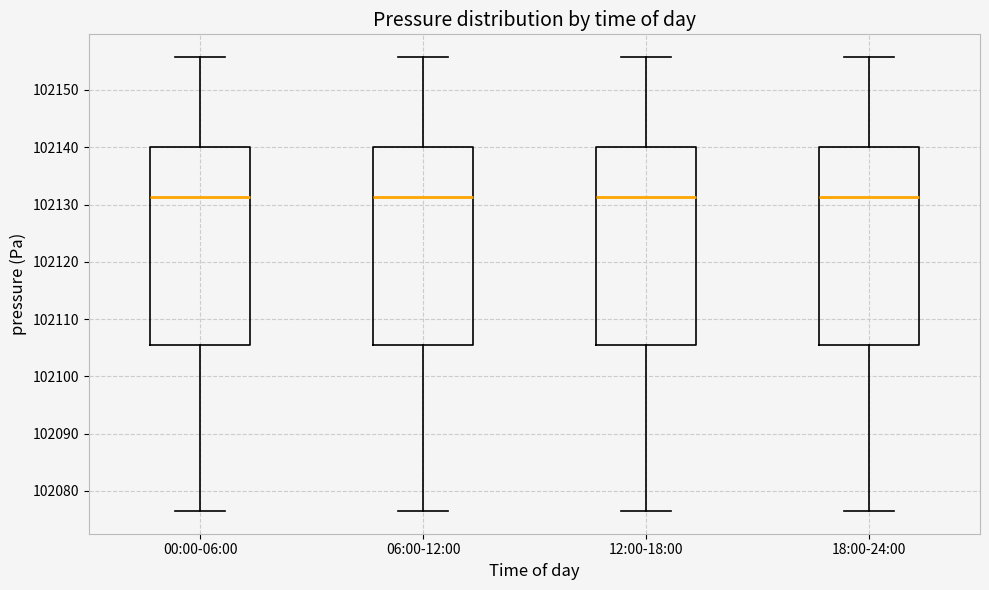

Reading left to right, transcribe this box plot: for each box, give where its median line is, the range the box spans, and where its two whiskers end, as read against the y-axis. The values are not printed on the chart, so give them approximately, as read against the axis.

00:00-06:00: median 102131, box 102106 to 102140, whiskers 102077 to 102156
06:00-12:00: median 102131, box 102106 to 102140, whiskers 102077 to 102156
12:00-18:00: median 102131, box 102106 to 102140, whiskers 102077 to 102156
18:00-24:00: median 102131, box 102106 to 102140, whiskers 102077 to 102156